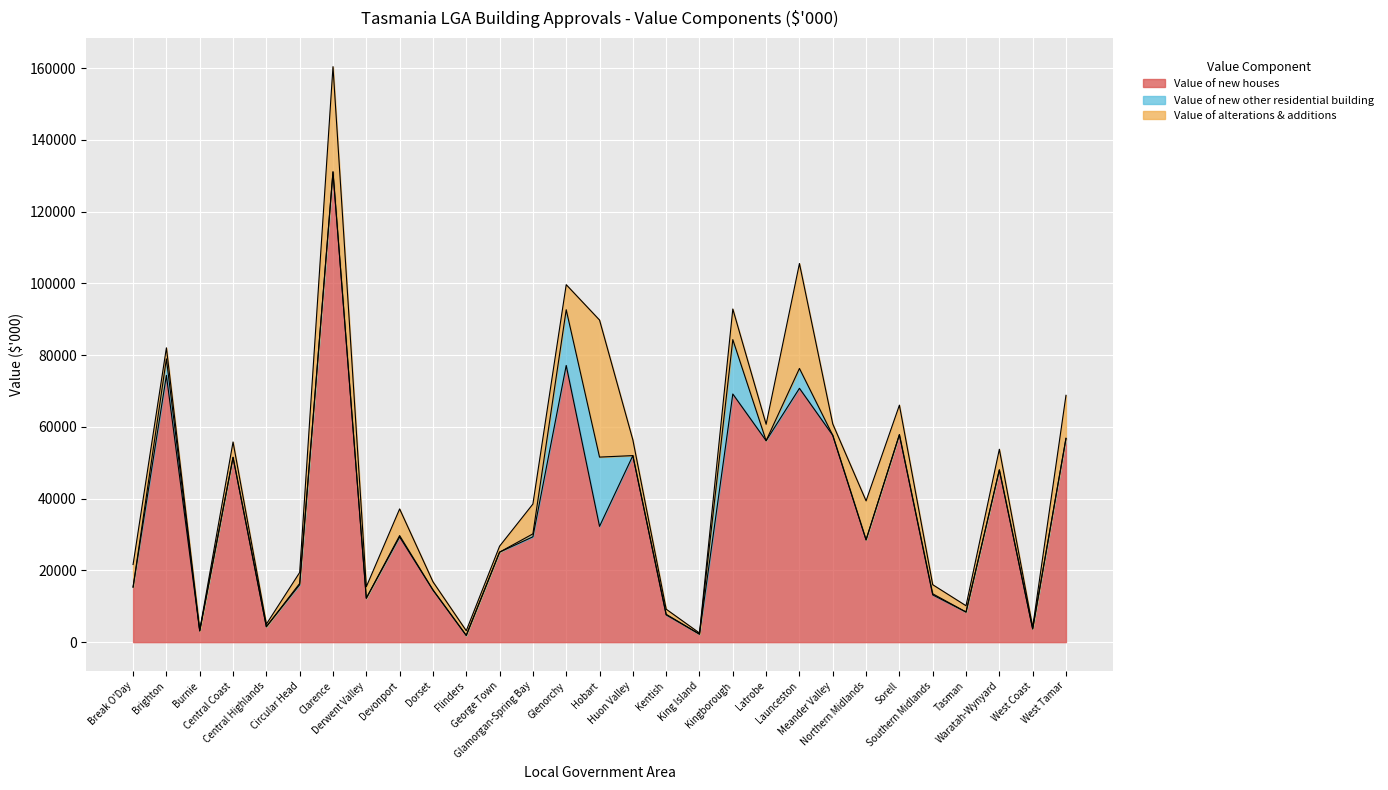

Where does the Value of alterations & additions series first go above 4276?

Break O'Day